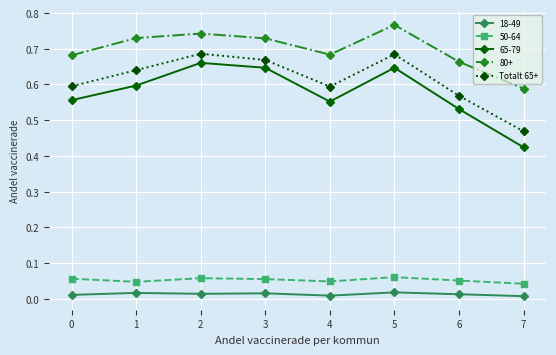

The value of Totalt 65+ at 6 is 0.9. True or false?

False